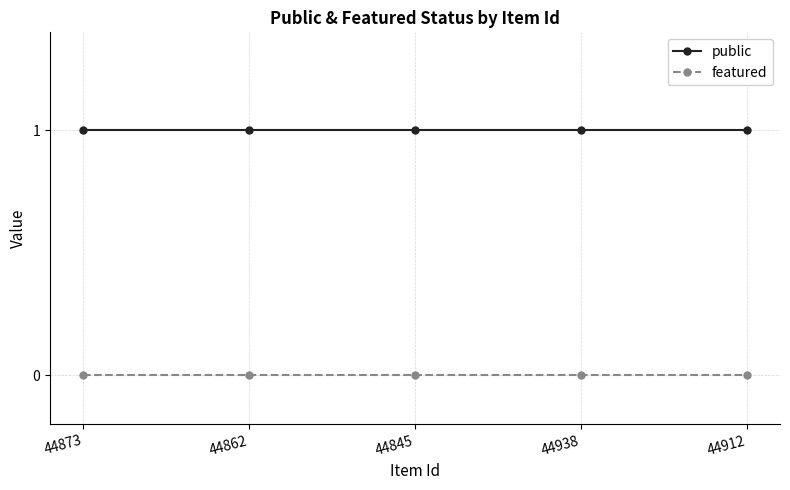

Reading left to right, extract all data points from this chart.

public: 44873=1	44862=1	44845=1	44938=1	44912=1
featured: 44873=0	44862=0	44845=0	44938=0	44912=0